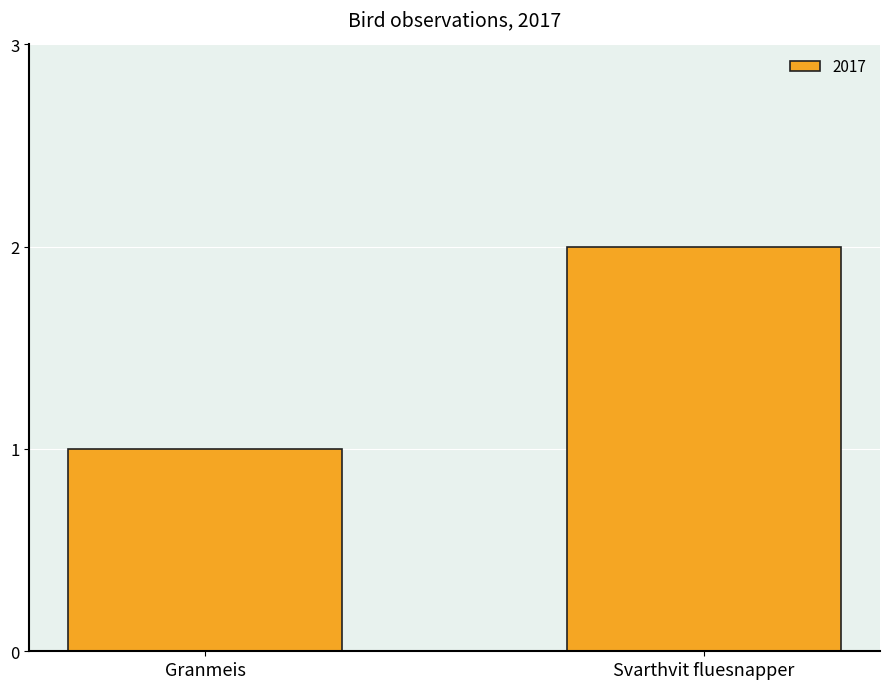

List the labels in order of value, smallest first.

Granmeis, Svarthvit fluesnapper